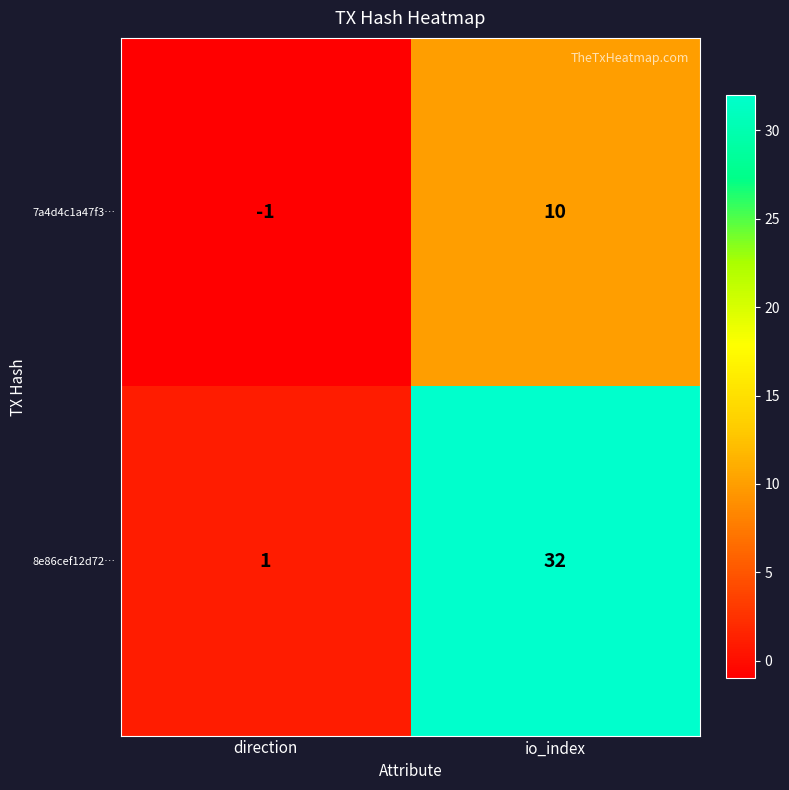

What is the sum of all 8e86cef12d72… values?

33